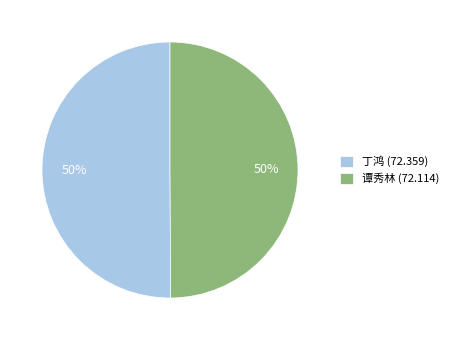

Combined, do 丁鸿 (72.359) and 谭秀林 (72.114) account for over 50%?

Yes